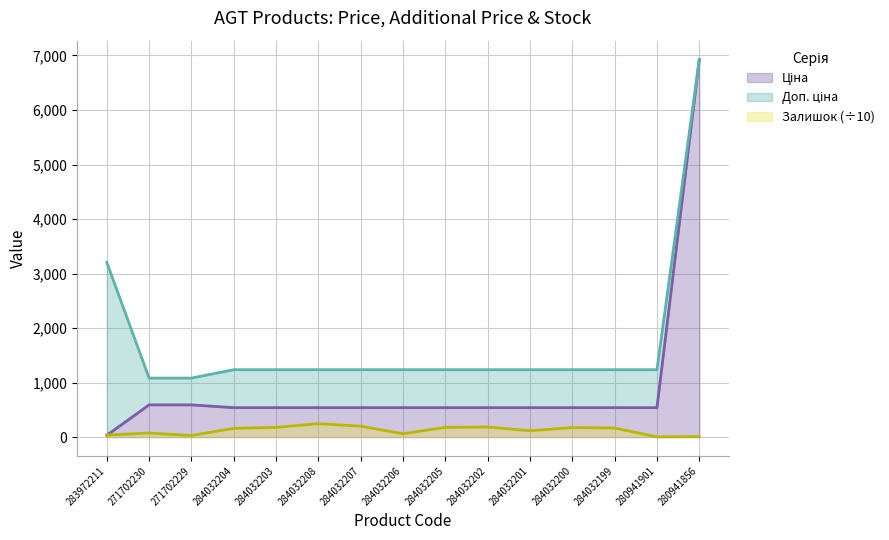

At which category is the sum across all series the highest?

280941856